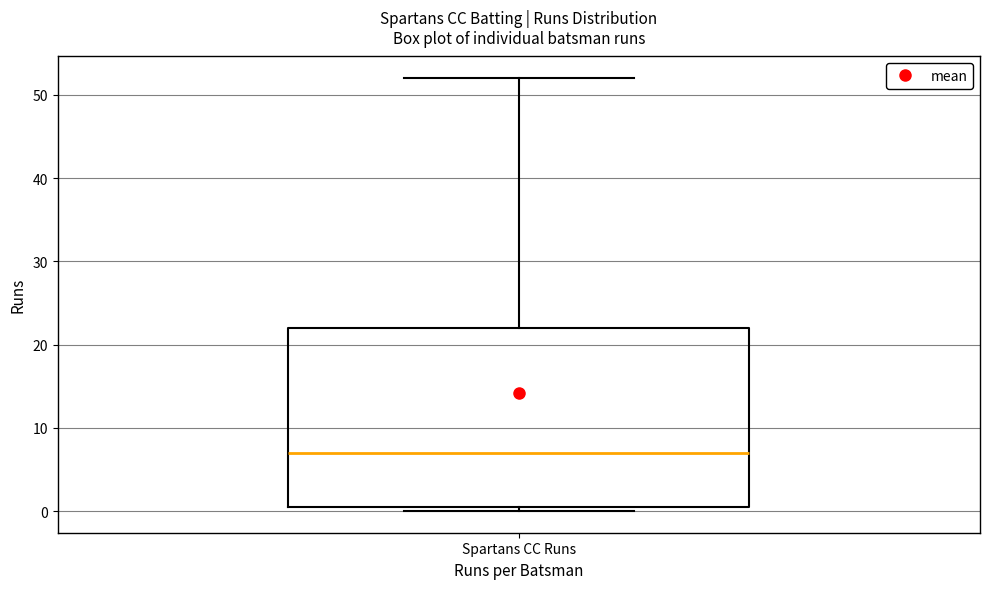

Read this box plot against the y-axis: the position of the median line, the range covered by the box, and the ends of both whiskers. The values are not printed on the chart, so give them approximately, as read against the axis.

median 7, box 1 to 22, whiskers 0 to 52